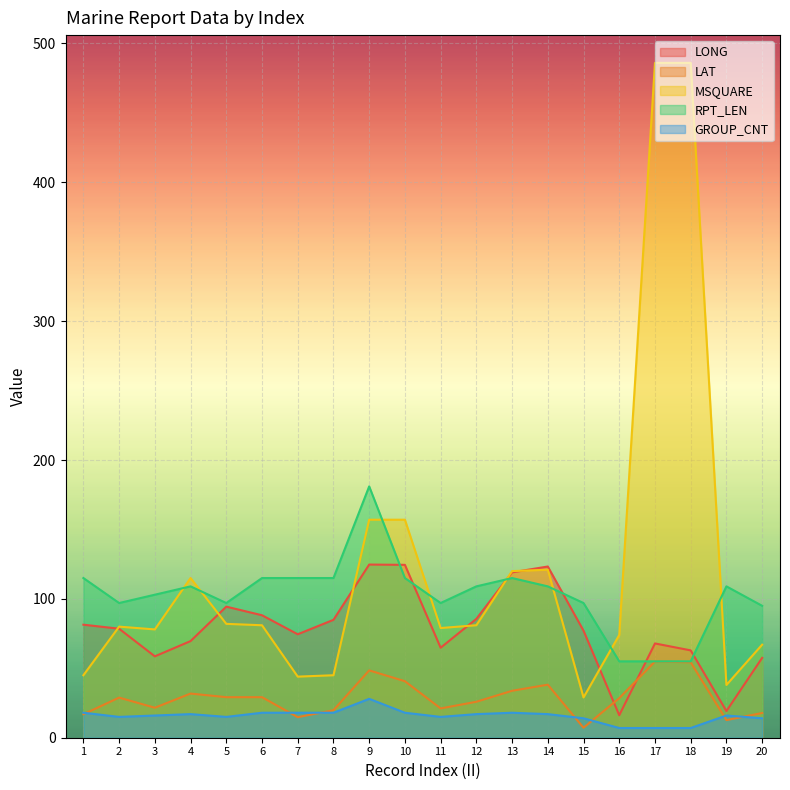

What are all the series names shown in the legend?

LONG, LAT, MSQUARE, RPT_LEN, GROUP_CNT